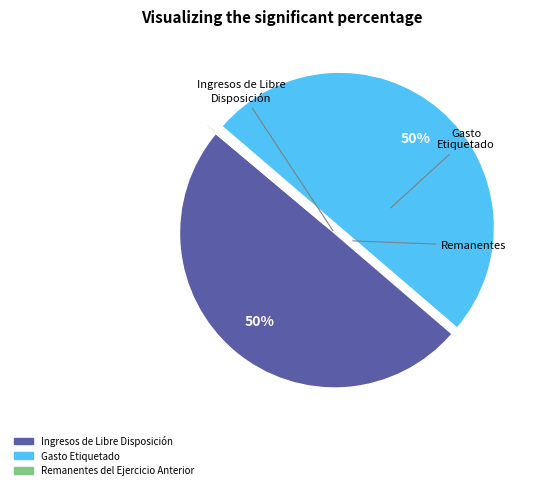

To the nearest percent, what is the average slice percentage?

33%